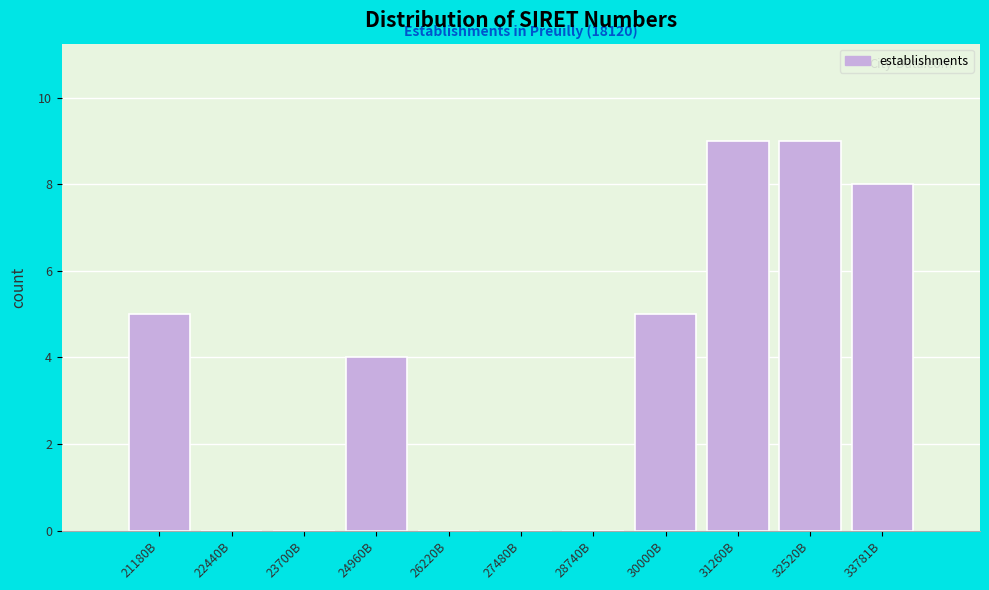

Reading left to right, list all the values displayed in this chart.

21180B=5	22440B=0	23700B=0	24960B=4	26220B=0	27480B=0	28740B=0	30000B=5	31260B=9	32520B=9	33781B=8